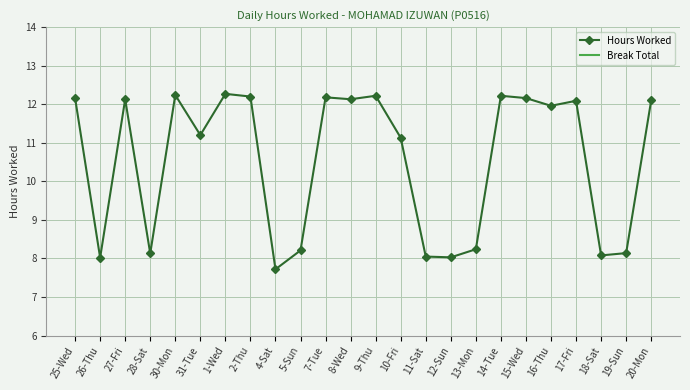

At how many categories does at least one series exceed 0?

24